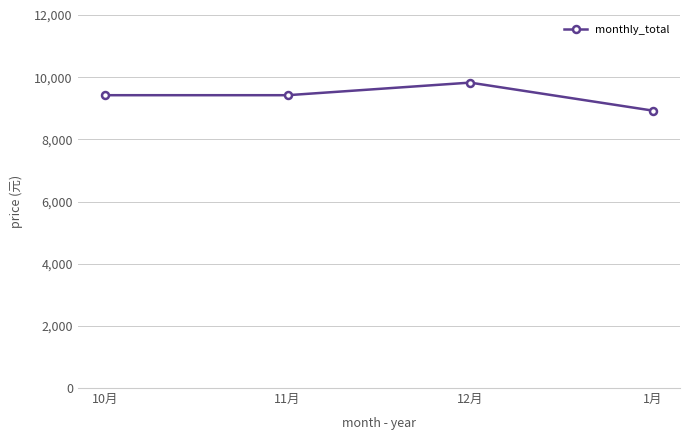

How many values are below 9420?

1